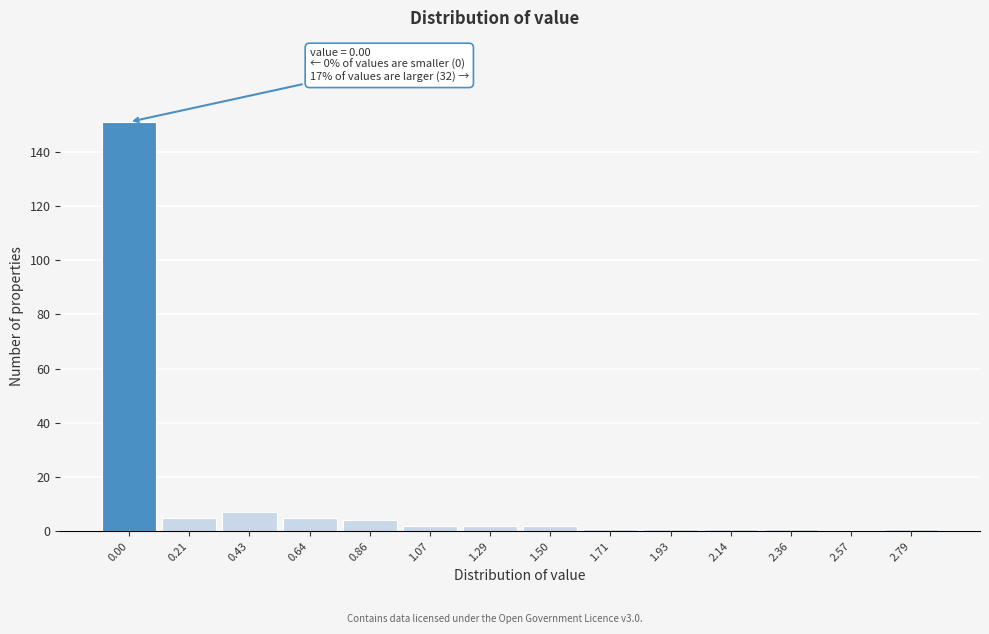

Reading left to right, list all the values displayed in this chart.

0.00=151	0.21=5	0.43=7	0.64=5	0.86=4	1.07=2	1.29=2	1.50=2	1.71=1	1.93=1	2.14=1	2.36=1	2.57=0	2.79=1